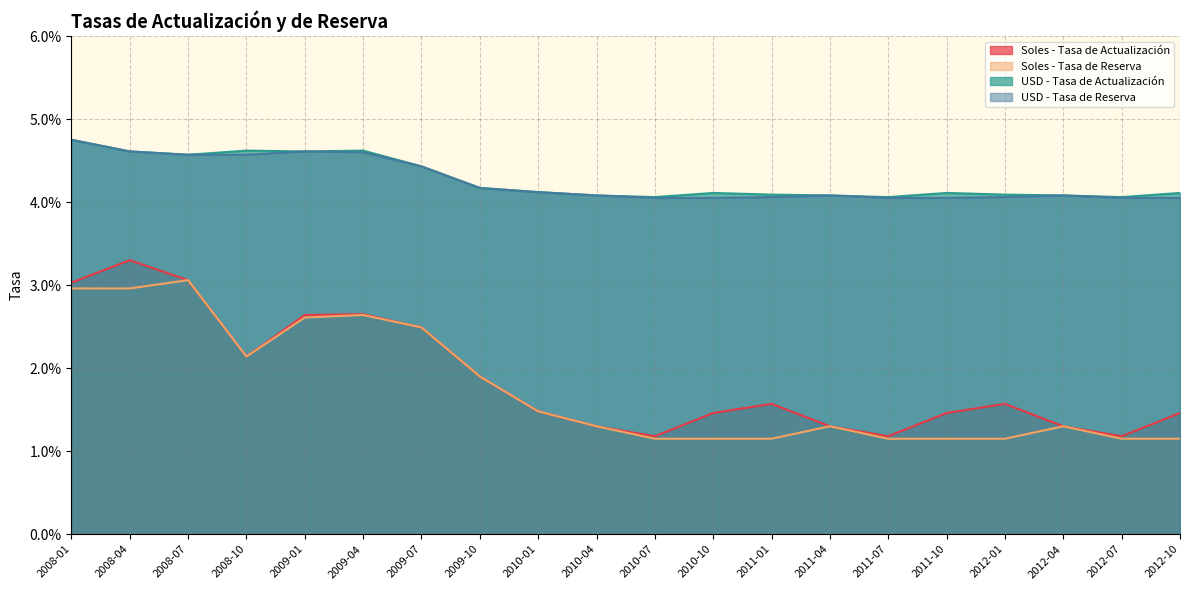

In USD - Tasa de Actualización, how many points are higher than both neighbors (excluding endpoints)?

4